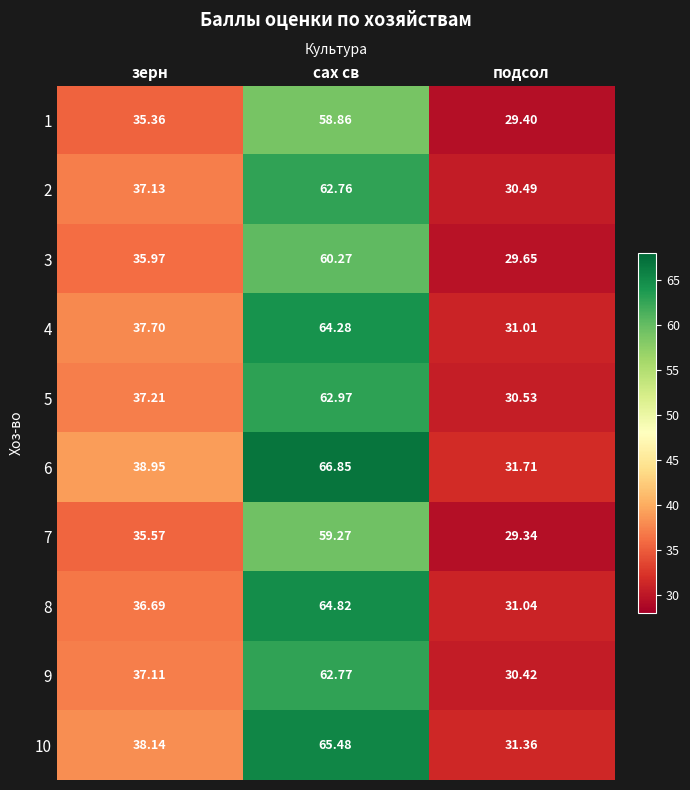

At which label does 5 first exceed 37?

зерн